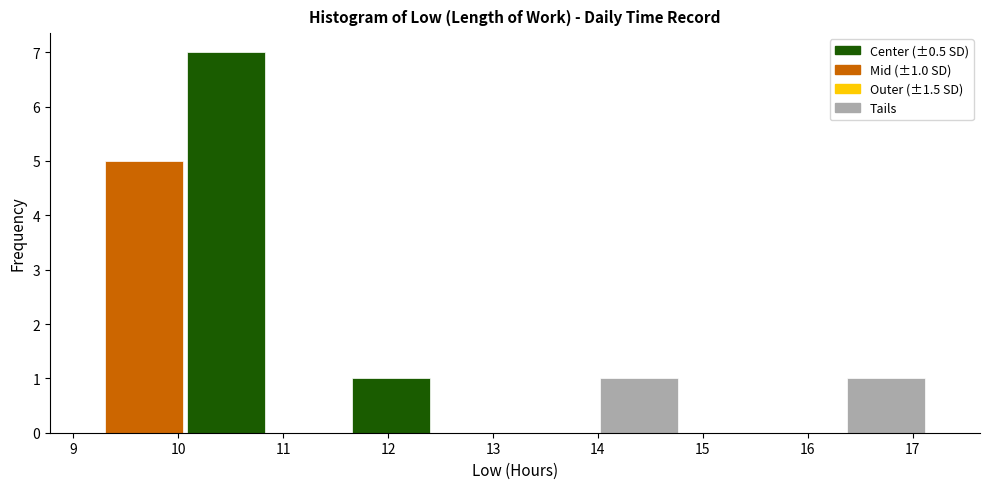

Which range on the x-axis has the tallest bar?

10.1 to 10.9